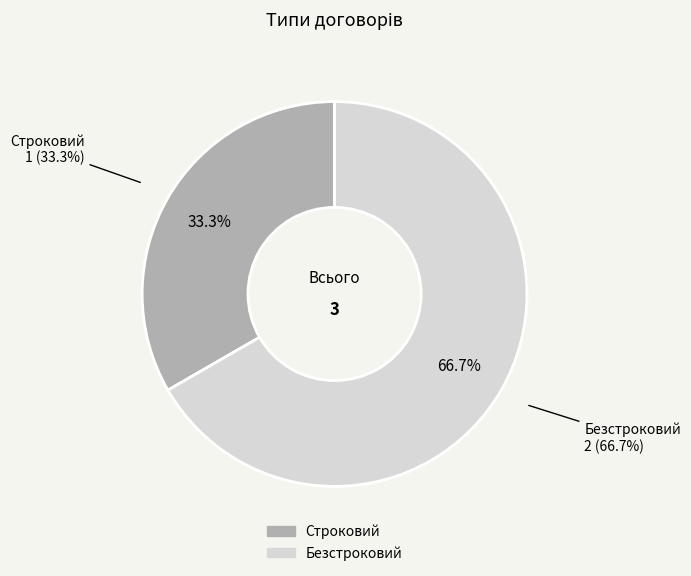

What is the ratio of the value at Безстроковий to the value at Строковий?

2.0